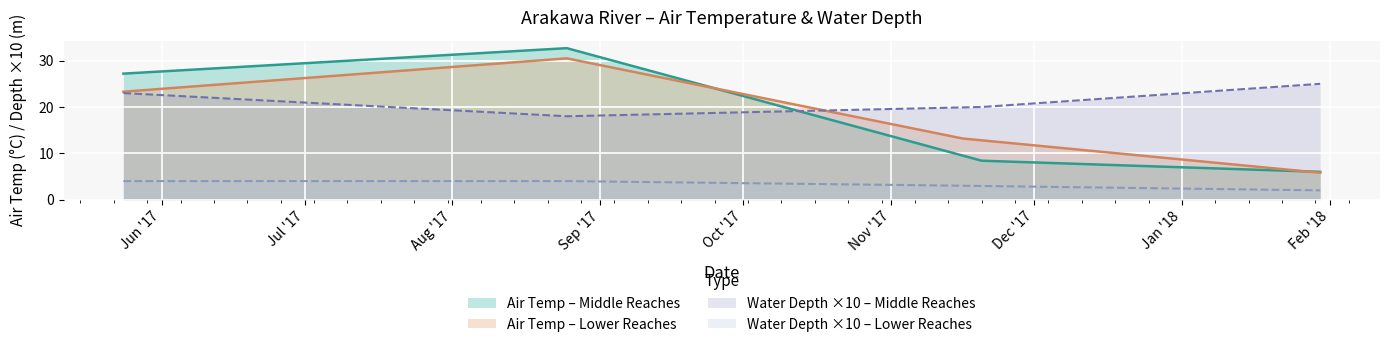

What is the minimum value shown in the chart?

0.2